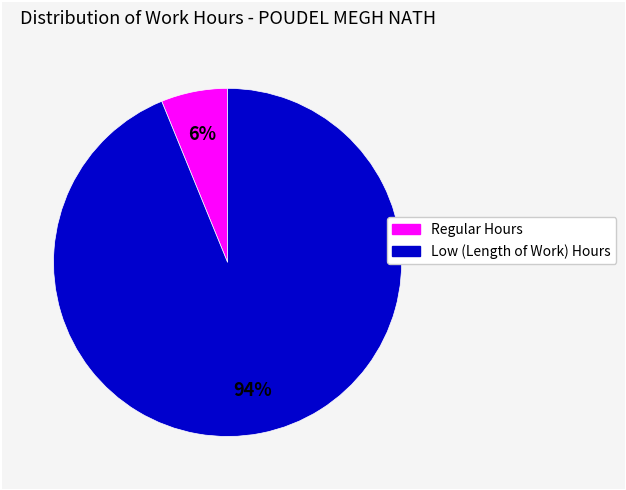

Is there a majority slice in this chart?

Yes